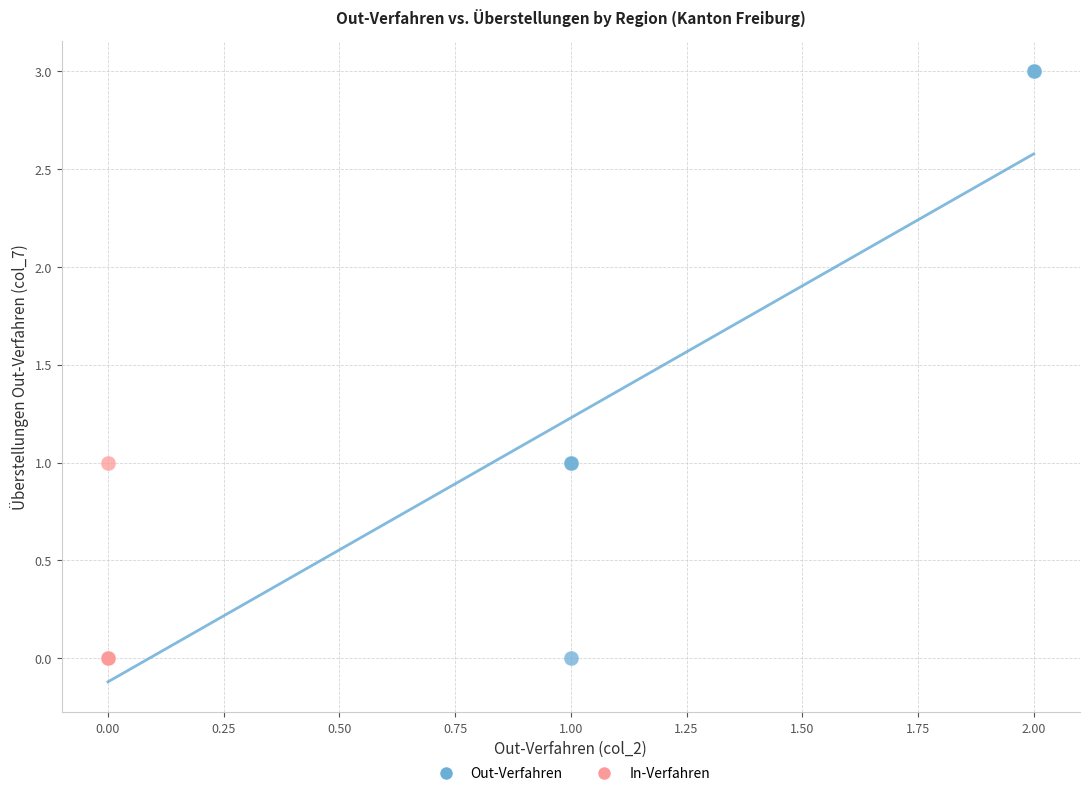

Which series has the widest spread of Y values?

Out-Verfahren